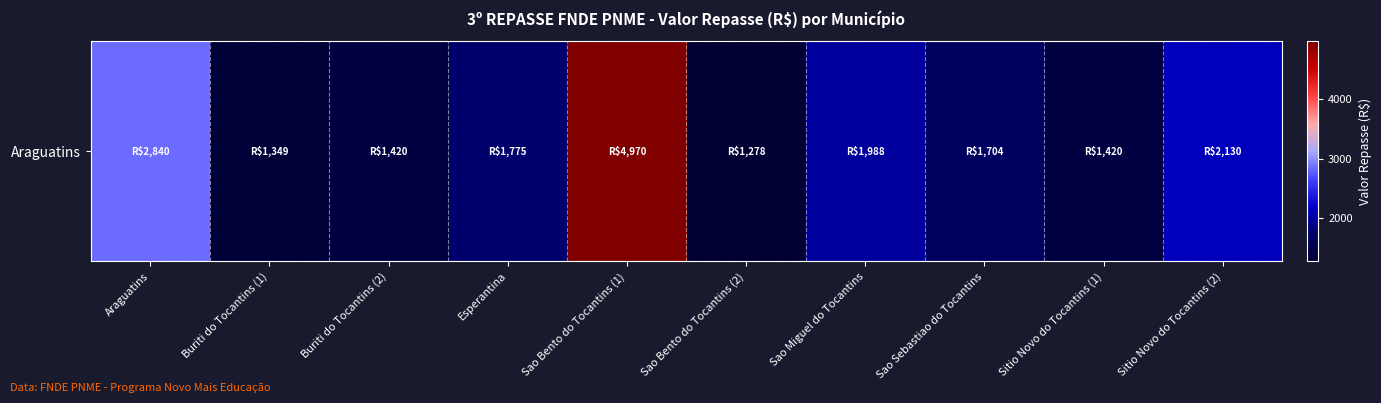

The chart shows a value of 1278 at Sao Bento do Tocantins (2). True or false?

True